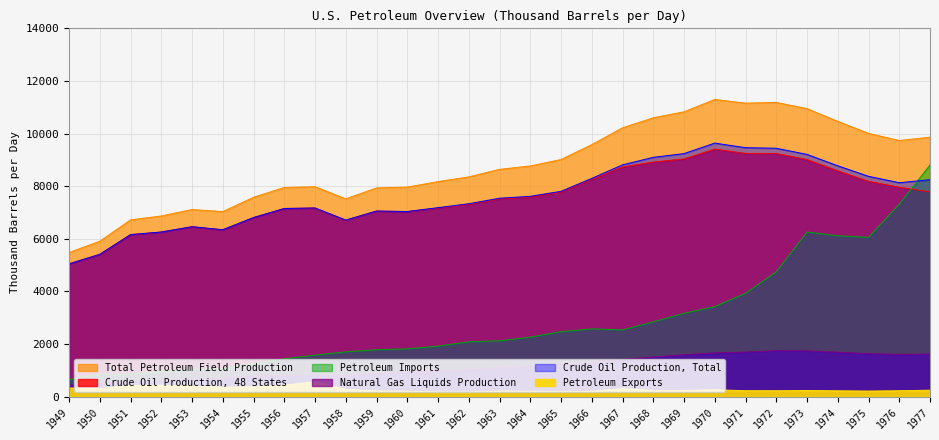

After their last crossing, which series has the higher values: Petroleum Imports or Crude Oil Production, 48 States?

Petroleum Imports